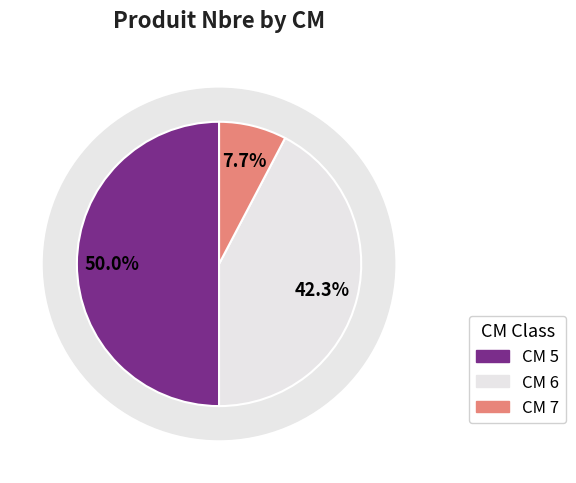

To the nearest percent, what portion does 6 represent?

42%